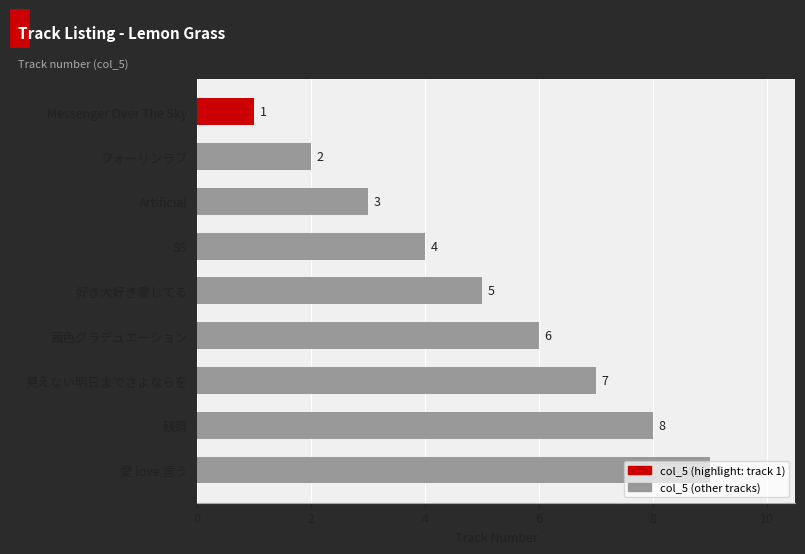

List the labels in order of value, smallest first.

Messenger Over The Sky, フォーリンラブ, Artificial, SS, 好き大好き愛してる, 茜色グラデュエーション, 見えない明日までさよならを, 残照, 愛 love 言う